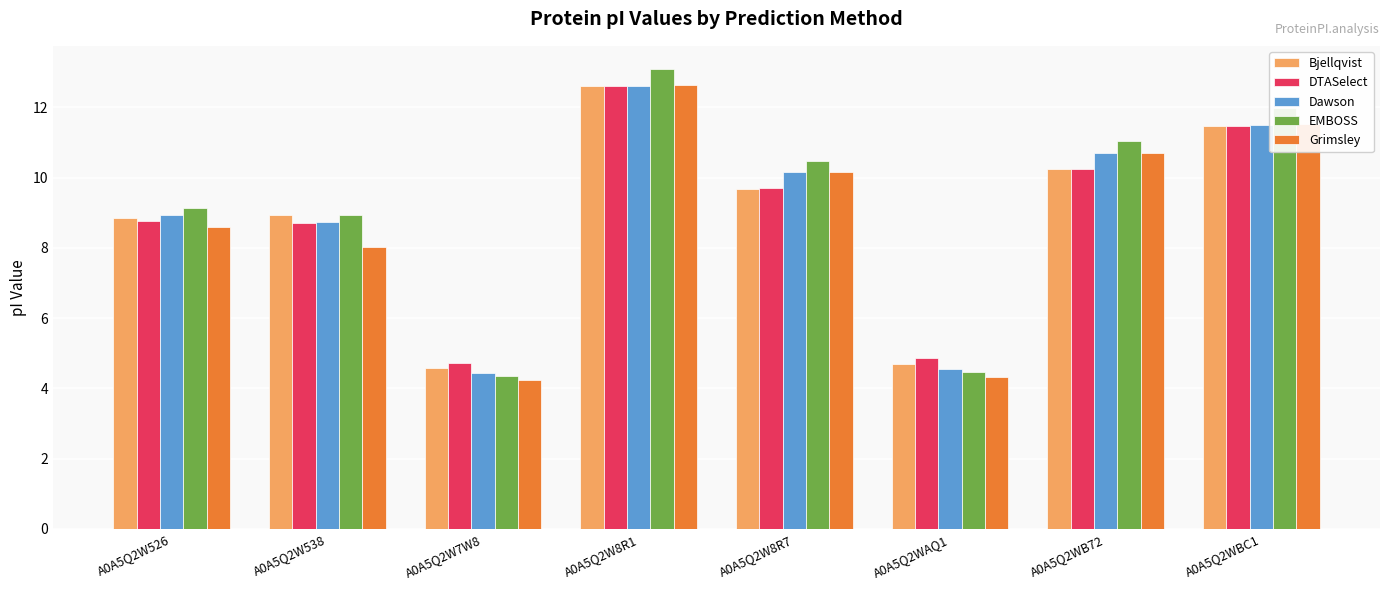

How many categories are shown in the chart?

8